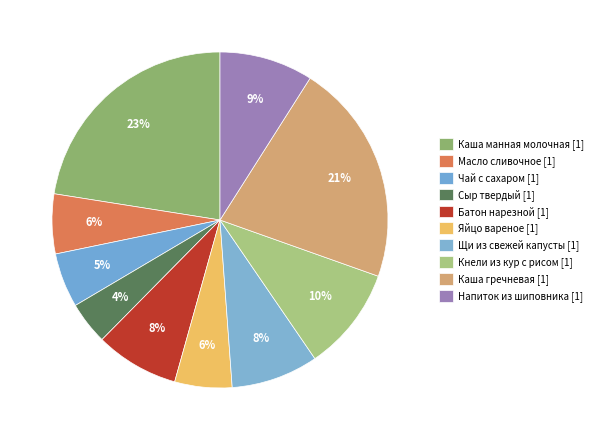

How many slices are in this pie chart?

10